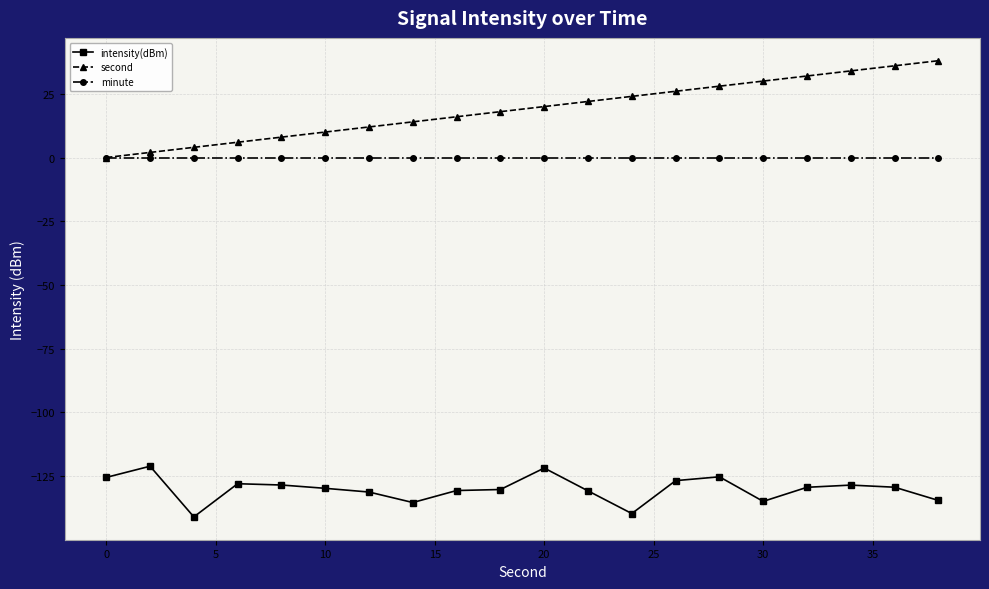

What is the value of the second point at the 11th from the left?

20.0